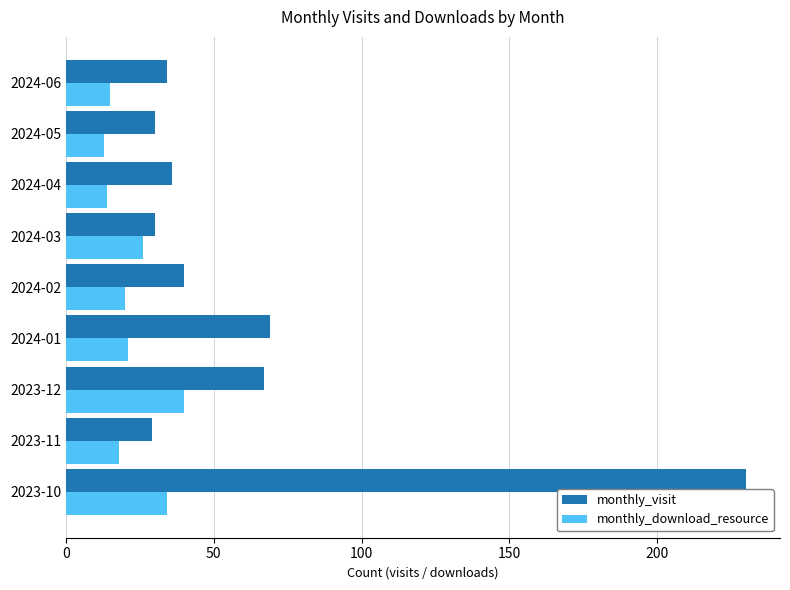

What is the difference between the maximum and minimum values in the monthly_visit series?

201